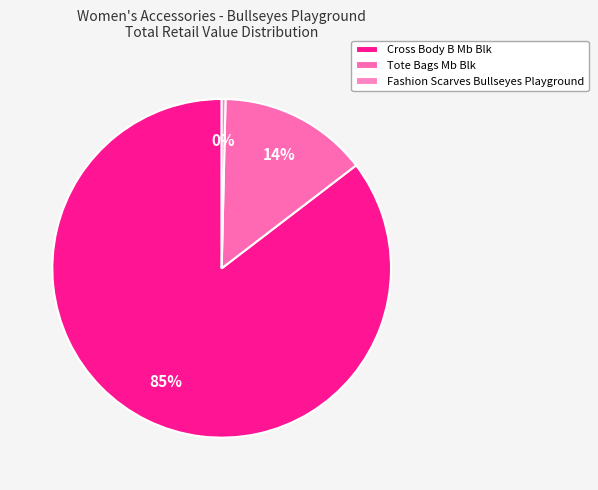

What is the change in value from Cross Body B Mb Blk to Tote Bags Mb Blk?

-585